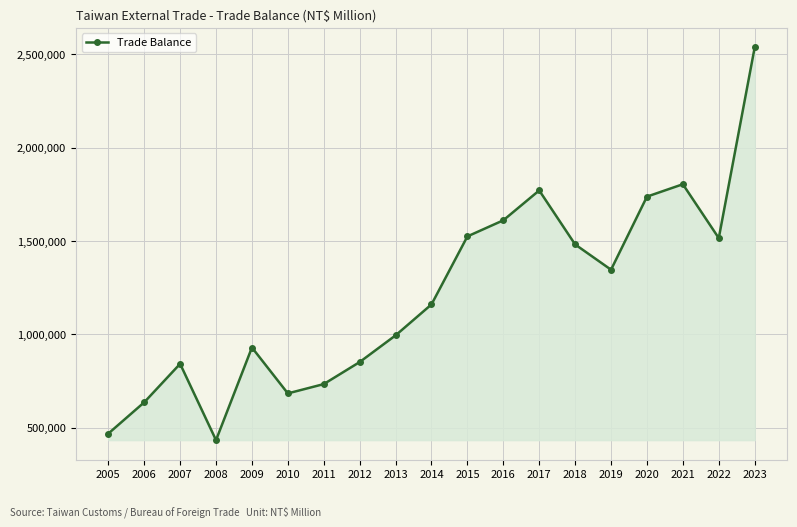

True or false: the data shows 2796754 at 2020.

False